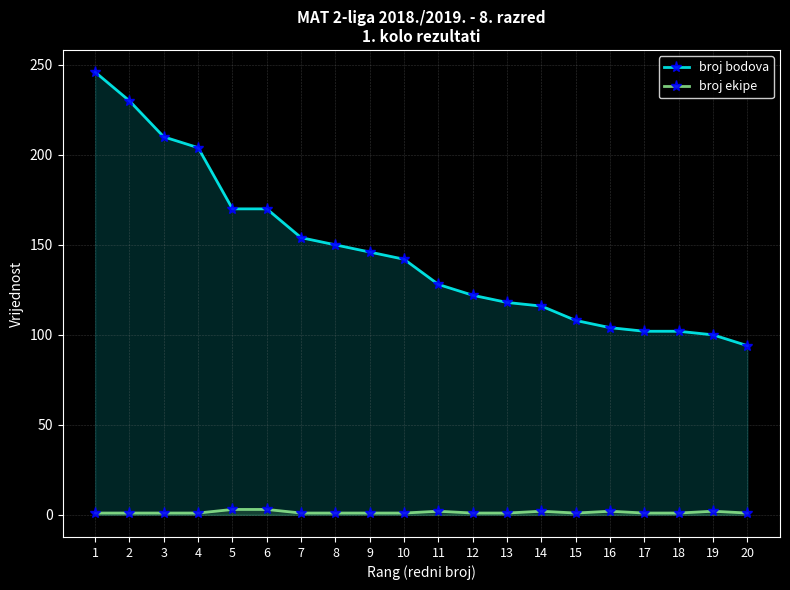

At 17, list the series in order from smallest to largest.

broj ekipe, broj bodova